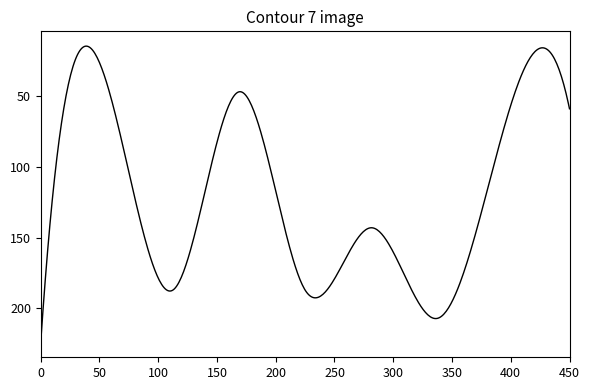

What is the minimum value shown in the chart?

14.8